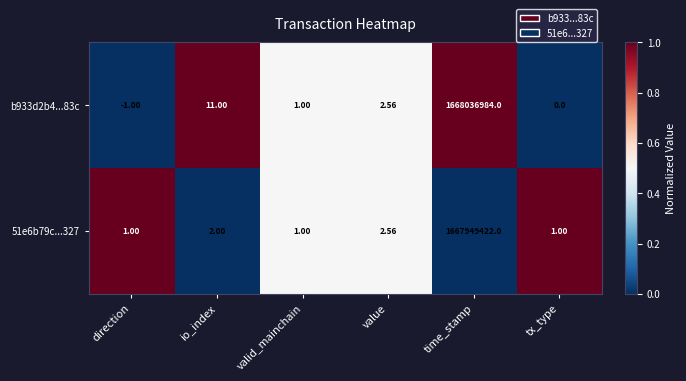

List the series in order of their peak value, highest first.

b933d2b4...83c, 51e6b79c...327